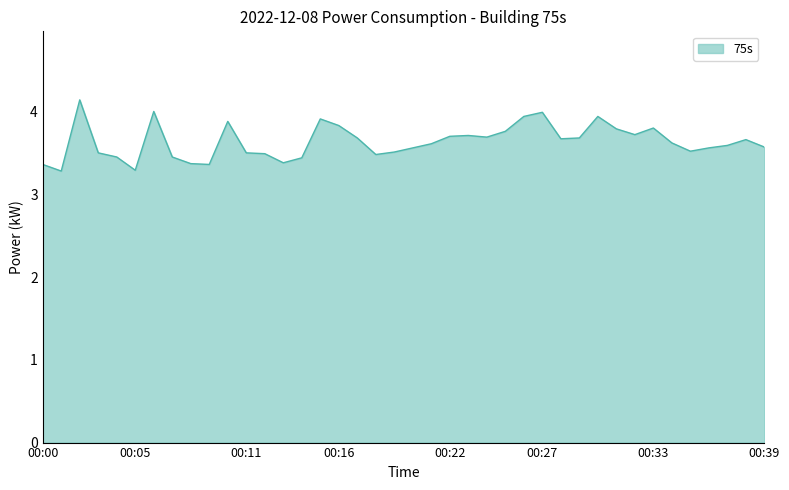

What is the difference between the maximum and minimum values?

0.9